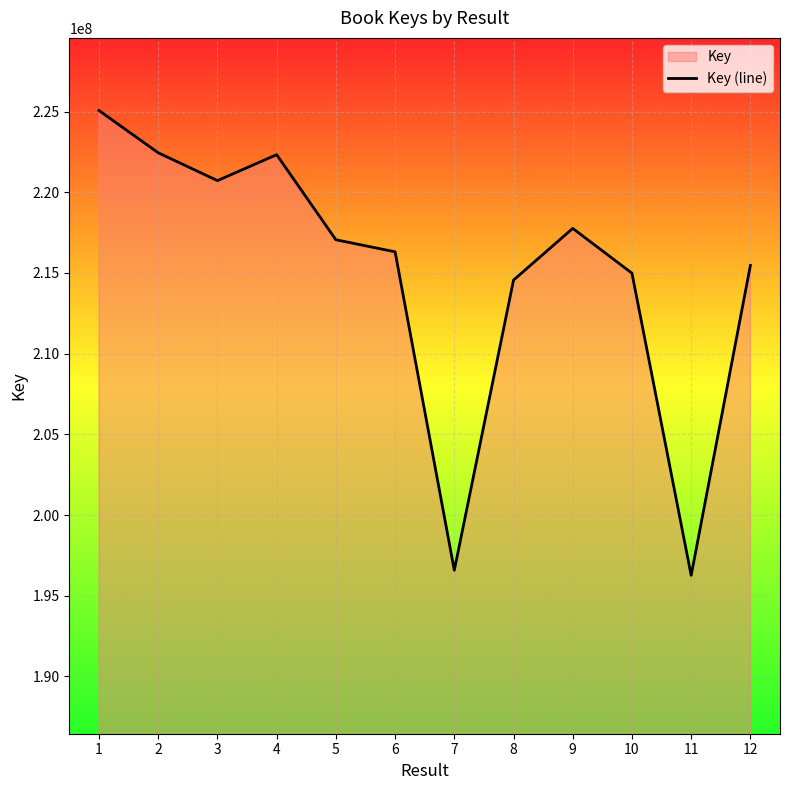

What value does the data have at 2, to the nearest 50?

222446950